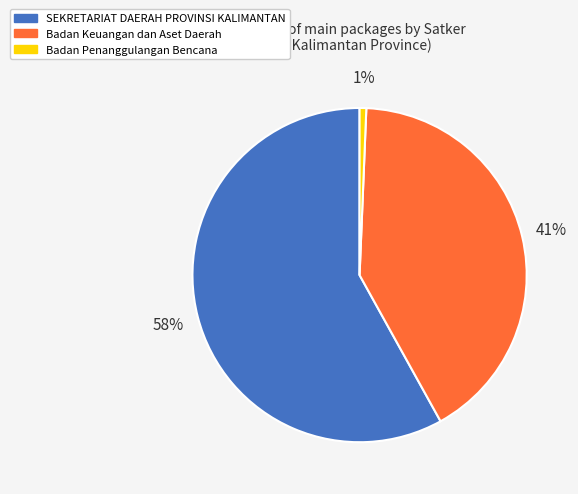

Is there a majority slice in this chart?

Yes